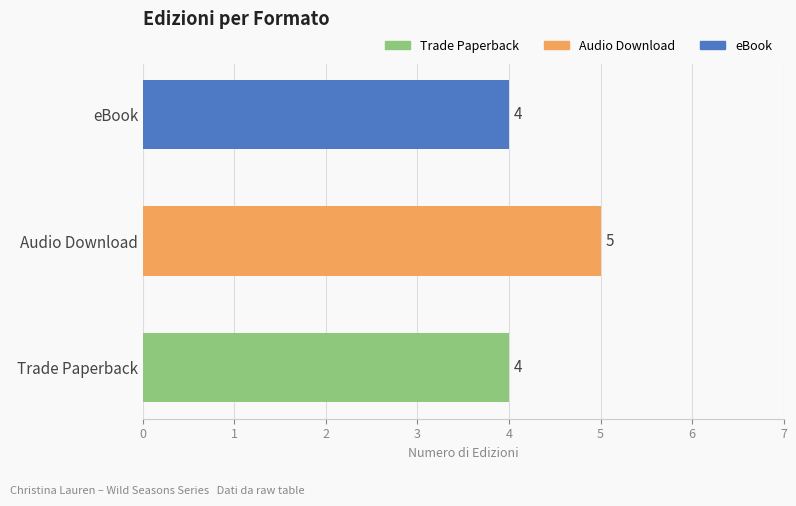

Which has a higher value, eBook or Audio Download?

Audio Download